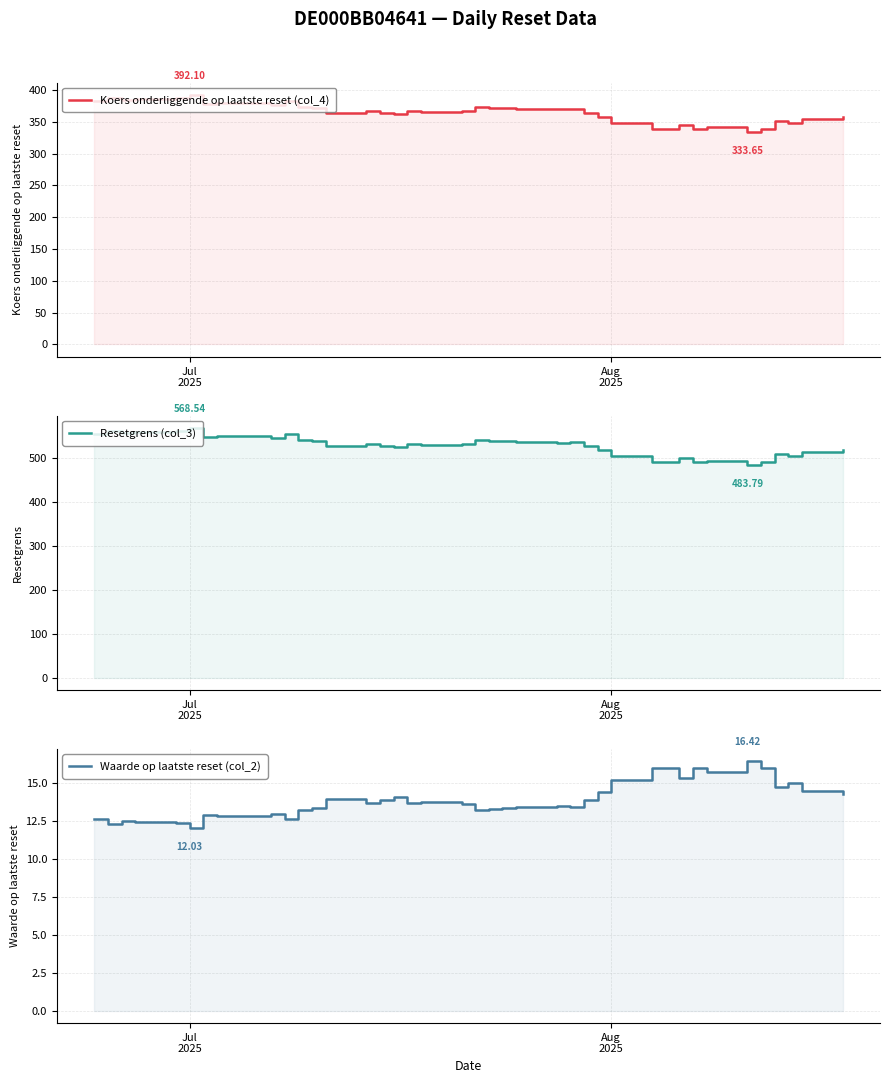

In Koers onderliggende op laatste reset (col_4), how many points are lower than both neighbors (excluding endpoints)?

11